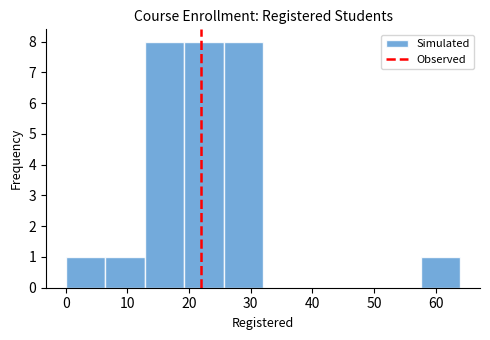

Reading left to right, list every bar in this chart as the range it spans on the x-axis followed by its height. Neither the bar edges nor the heights are printed on the chart, so give them approximately, as read against the axes.

0.0 to 6.4: 1
6.4 to 12.8: 1
12.8 to 19.2: 8
19.2 to 25.6: 8
25.6 to 32.0: 8
32.0 to 38.4: 0
38.4 to 44.8: 0
44.8 to 51.2: 0
51.2 to 57.6: 0
57.6 to 64.0: 1